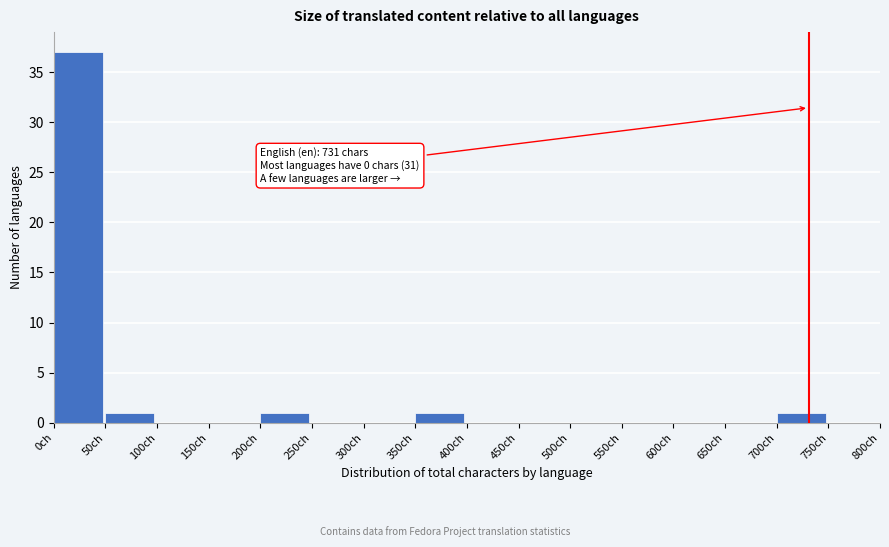

Which range on the x-axis has the tallest bar?

0 to 50